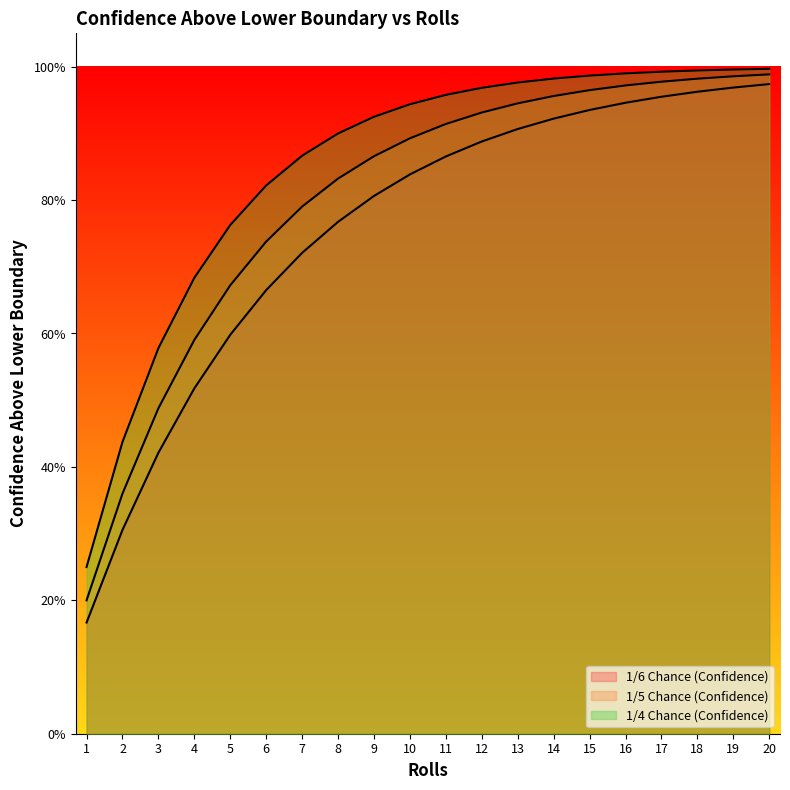

True or false: 1/5 Chance (Confidence) has more than 1 interior local peaks.

False